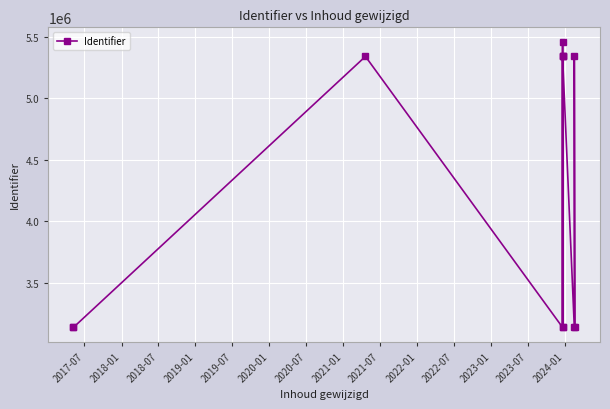

What is the minimum value shown in the chart?

3134849